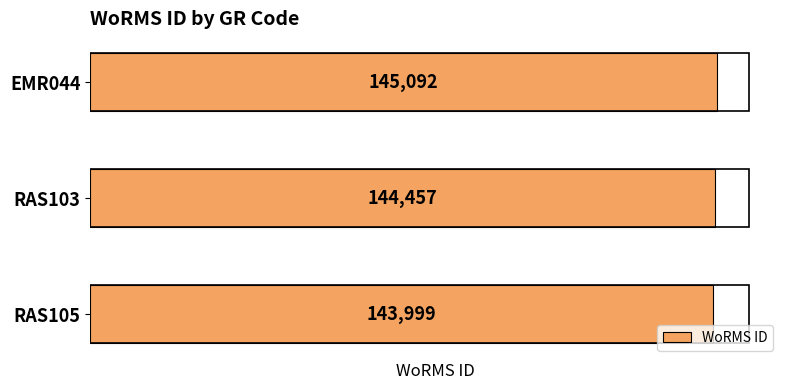

What is the difference between the maximum and minimum values?

1093